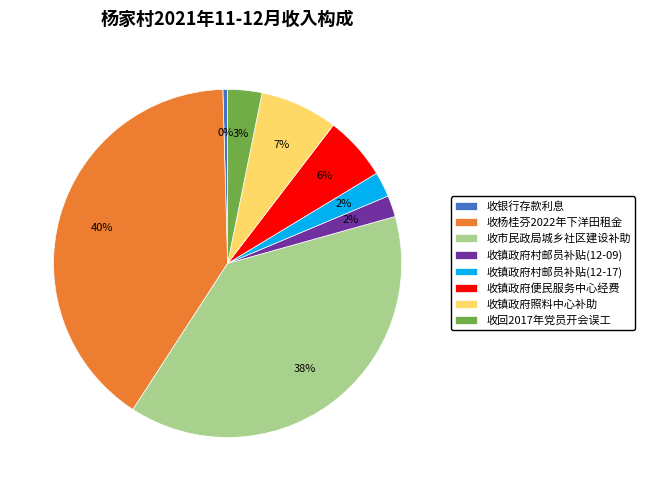

What percentage is the 收镇政府村邮员补贴(12-17) slice, to the nearest percent?

2%